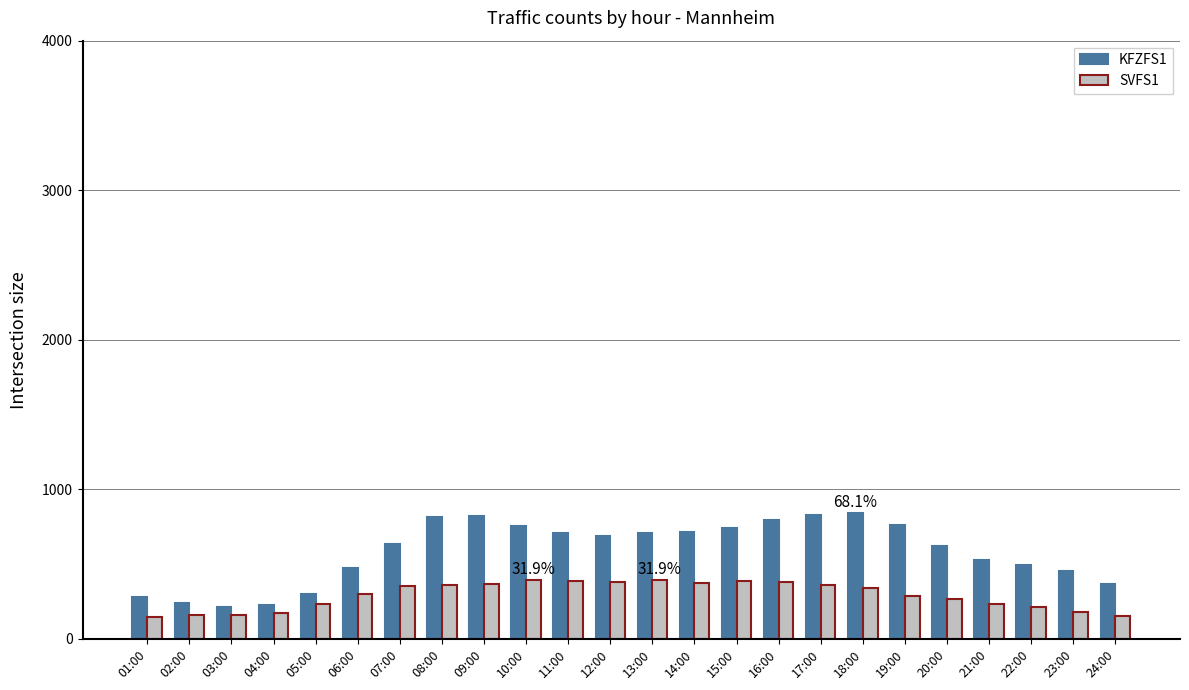

Rank the series by their average value, from lowest to highest.

SVFS1, KFZFS1